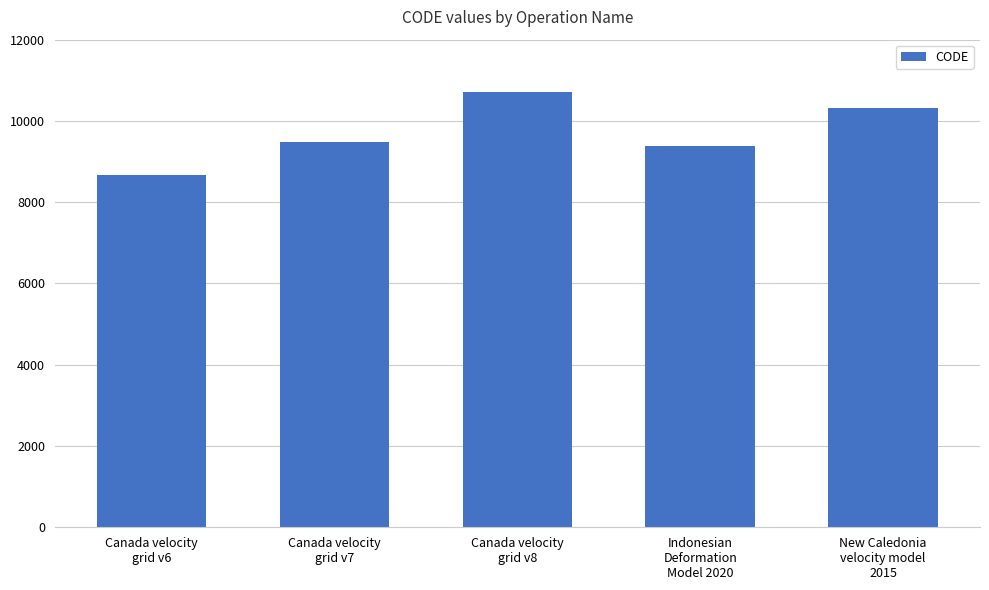

Which category has the highest value across all series?

Canada velocity
grid v8